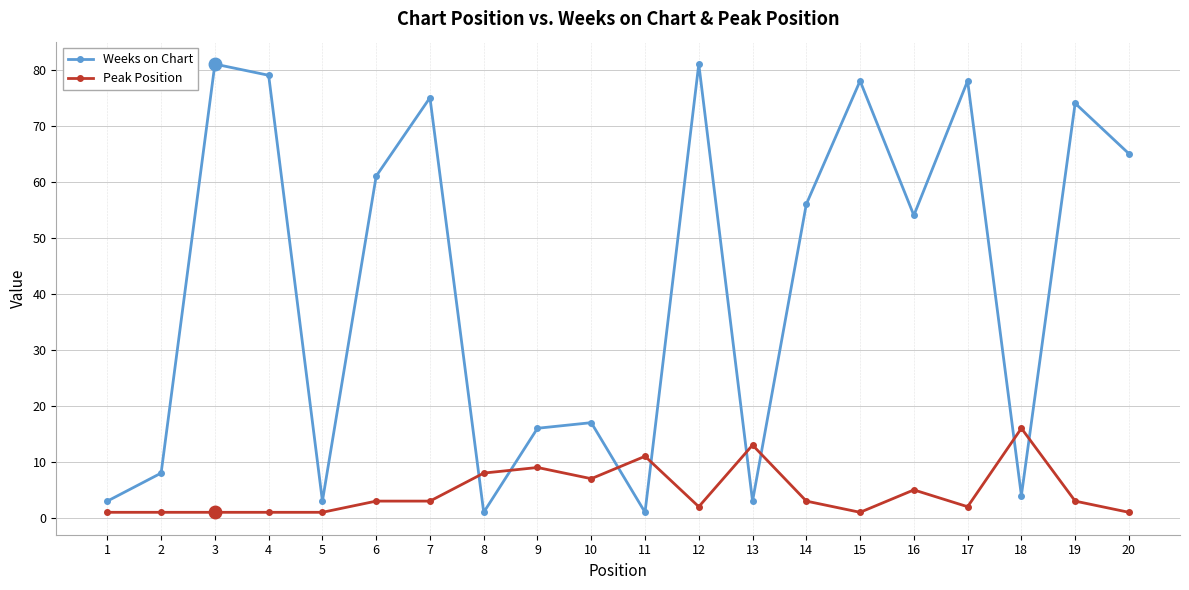

How many distinct data groups are displayed?

2